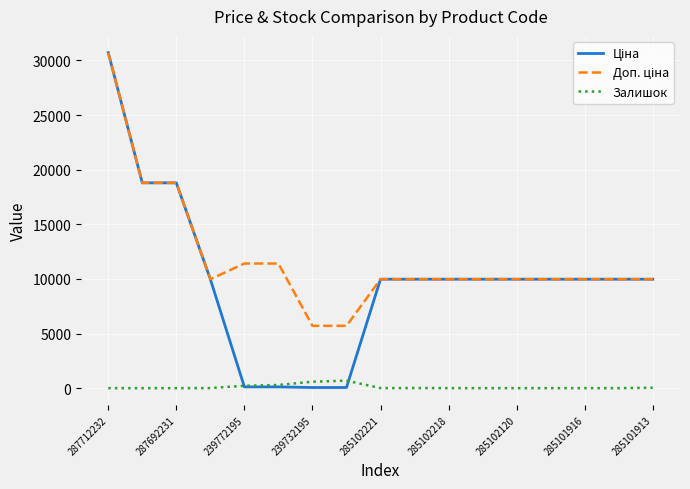

What is the maximum value shown in the chart?

30717.1